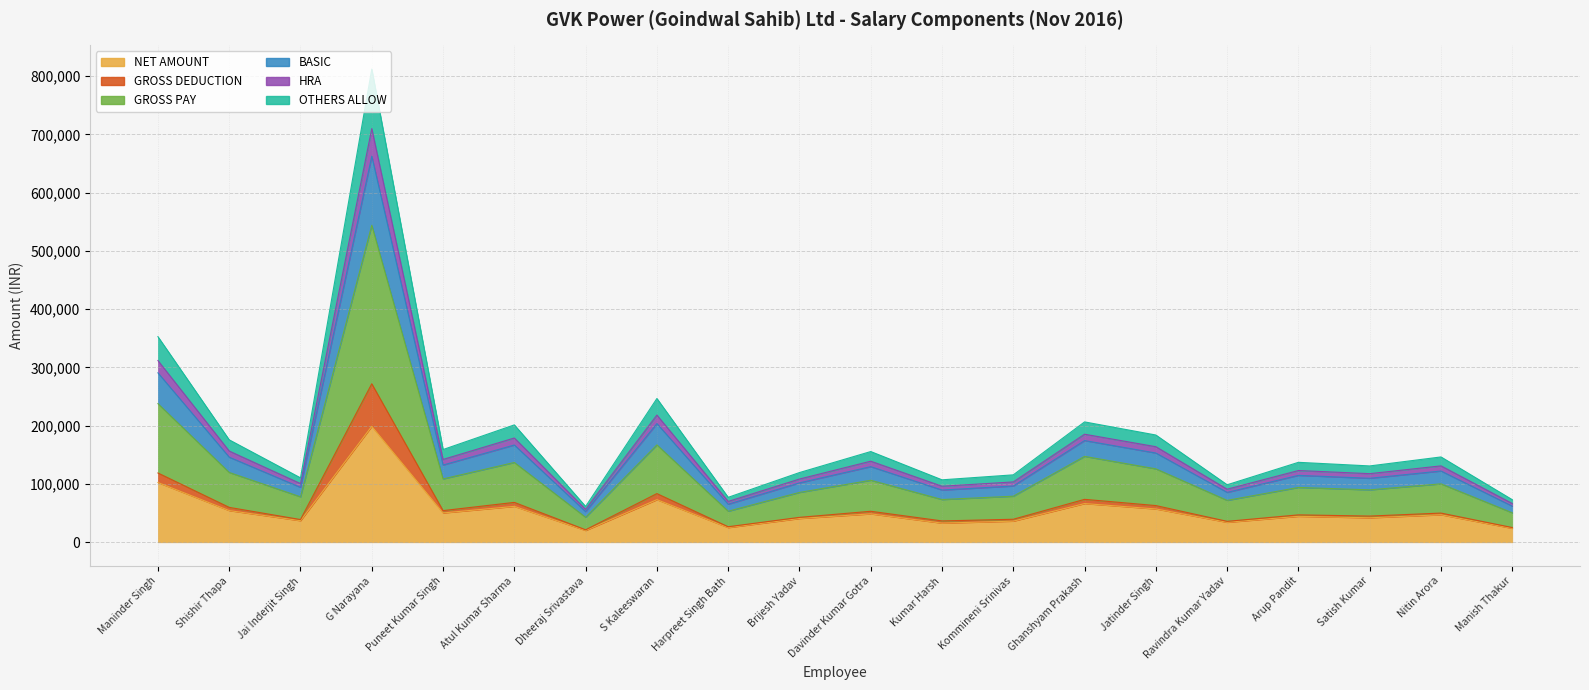

What position from the left is Kumar Harsh?

12